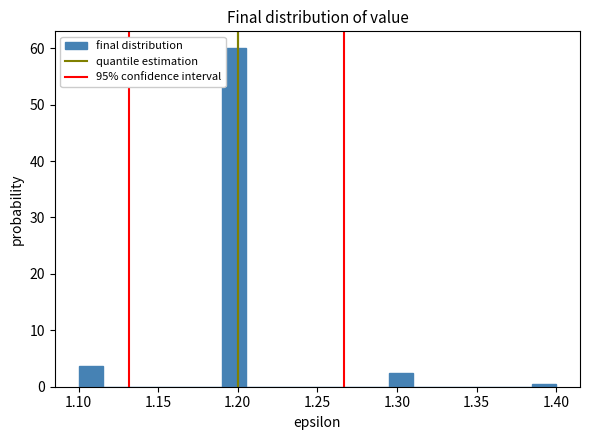

Read against the x-axis, roughly where is the centre of the tallest bar?

1.200